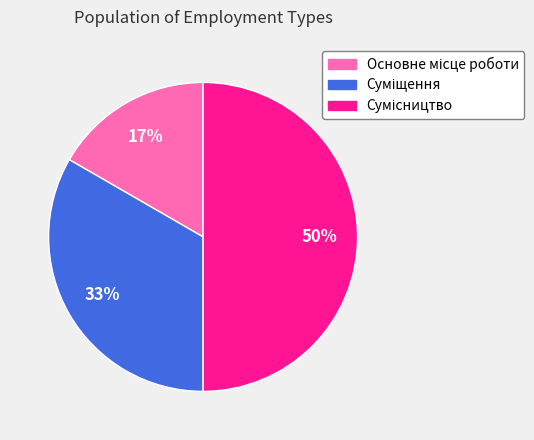

How many segments does this pie chart have?

3